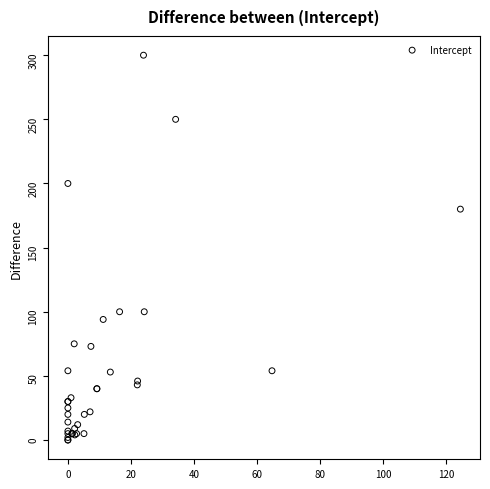

What Y value in the scatter plot is closest to 150?

180